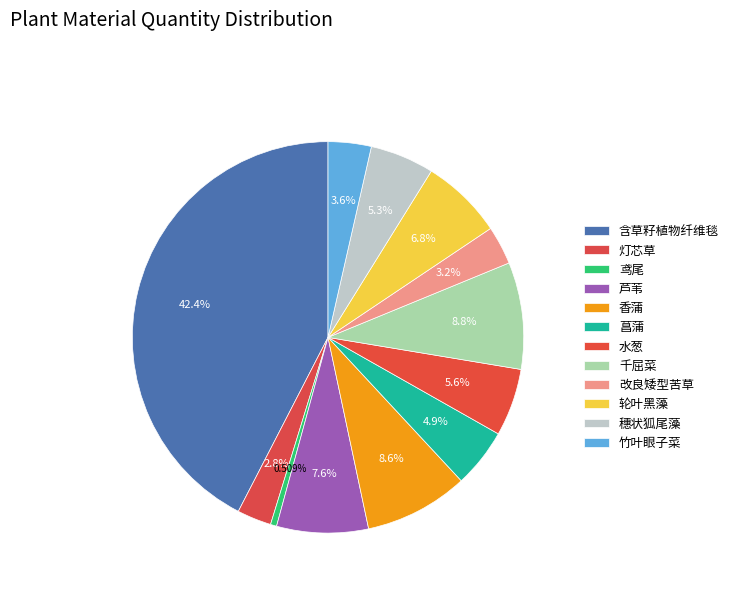

How many segments does this pie chart have?

12